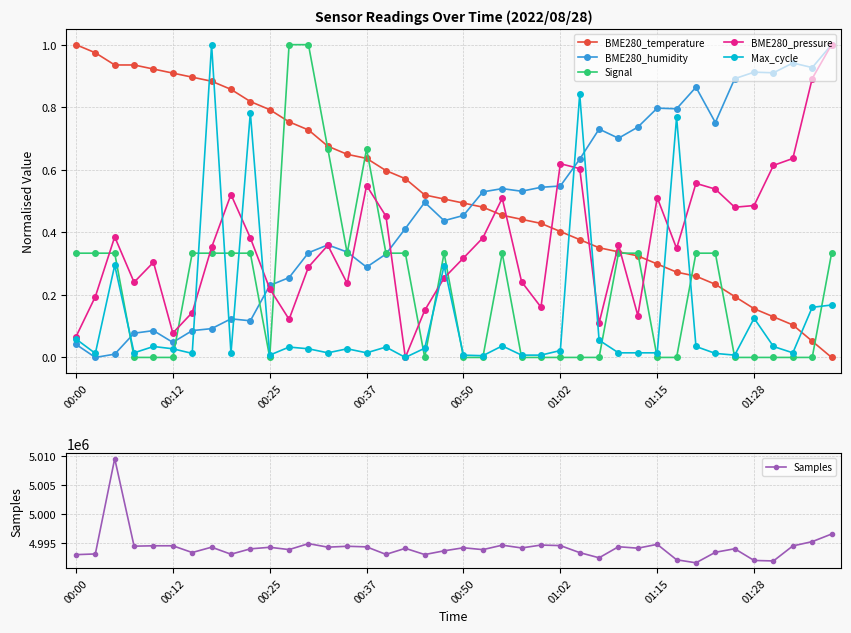

True or false: BME280_pressure has more than 2 points higher than both neighbors.

True